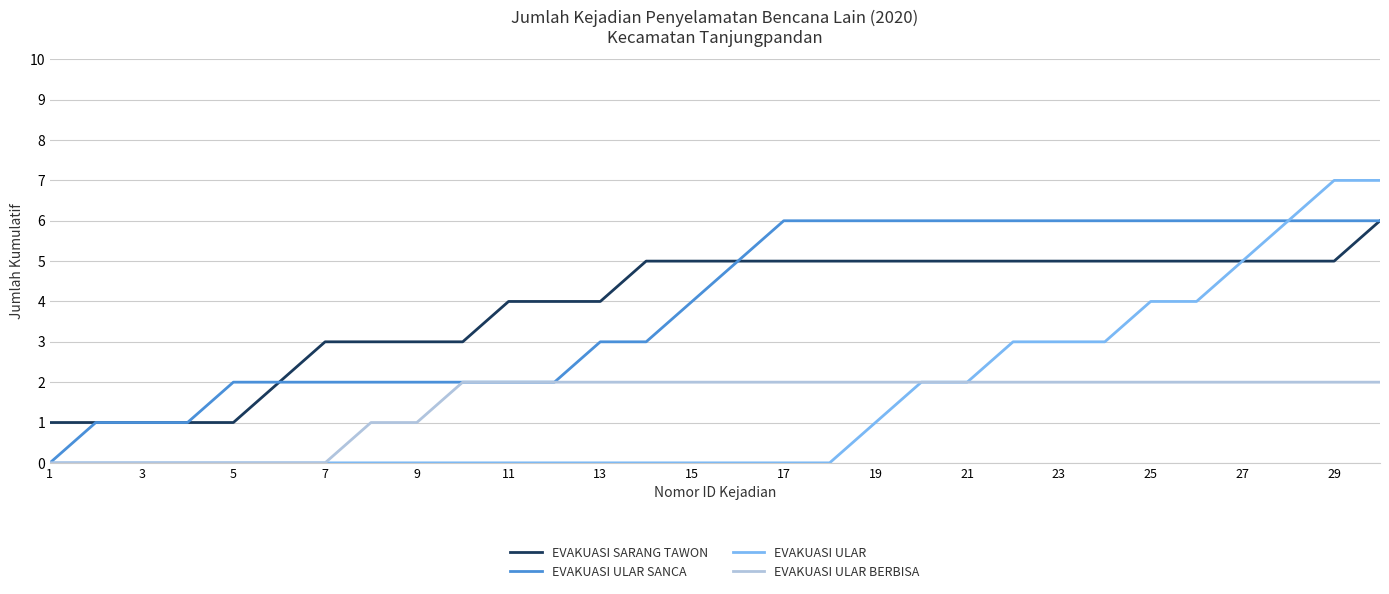

What is the maximum value shown in the chart?

7